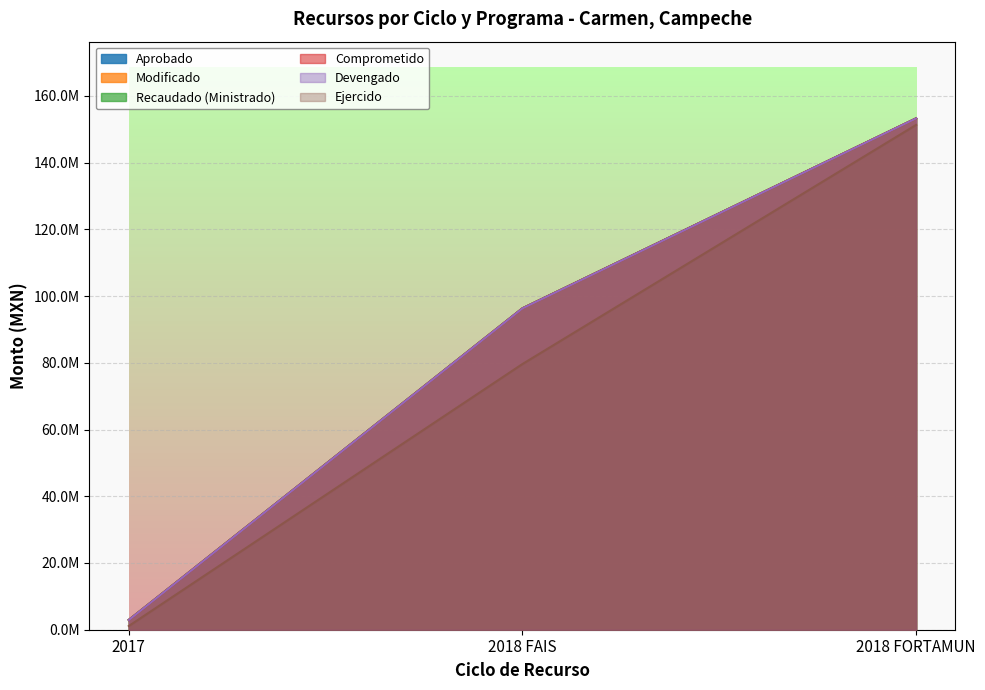

What is the maximum value for Ejercido?

151308535.4